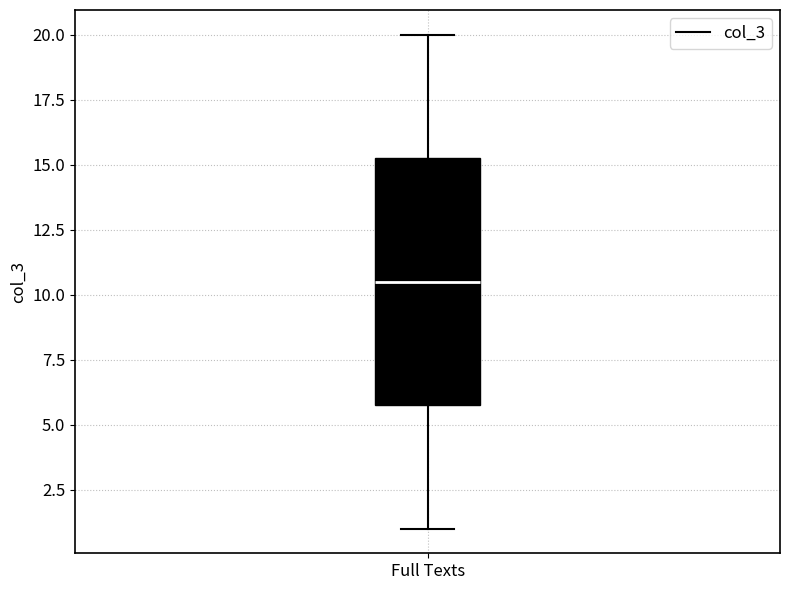

Where does the lower whisker of the box for Full Texts end on the y-axis? The values are not printed on the chart, so give them approximately, as read against the axis.

1.0